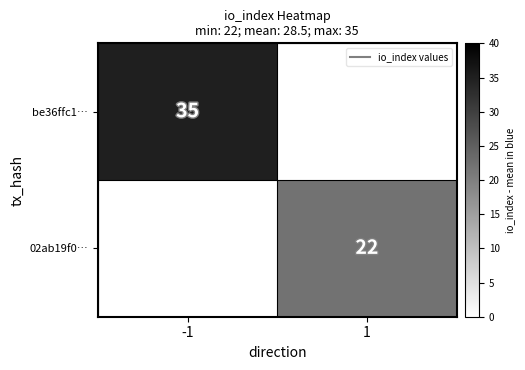

List the labels in order of 02ab19f0… value, smallest first.

-1, 1